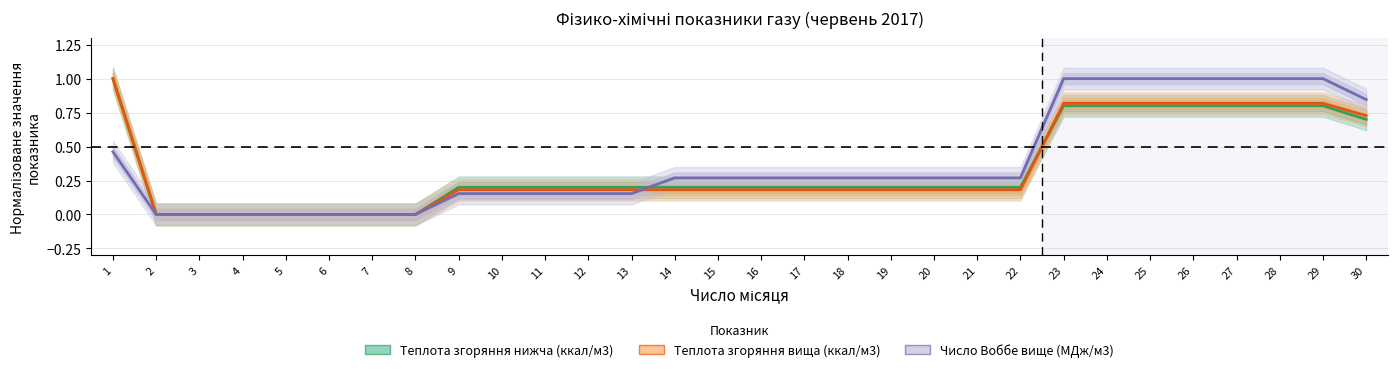

Rank the series by their maximum value, from lowest to highest.

Теплота згоряння нижча (ккал/м3), Теплота згоряння вища (ккал/м3), Число Воббе вище (МДж/м3)